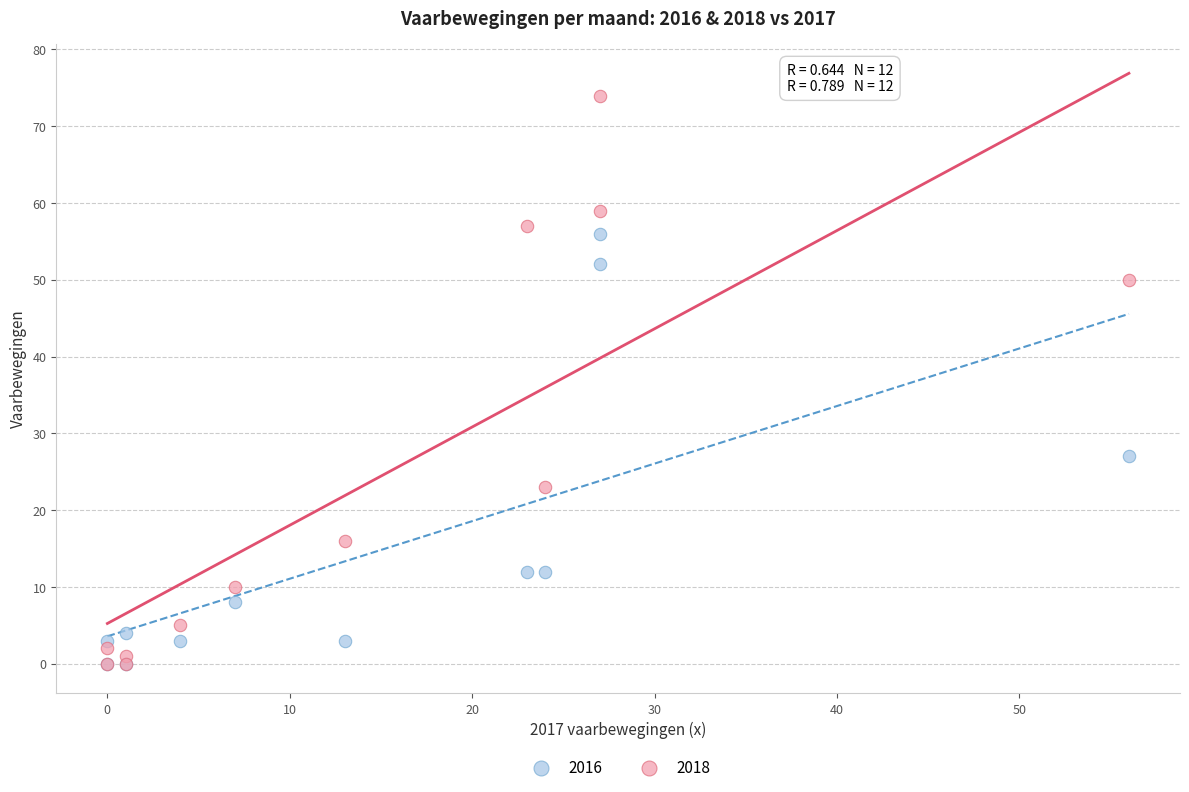

Which series reaches the maximum Y coordinate?

2018